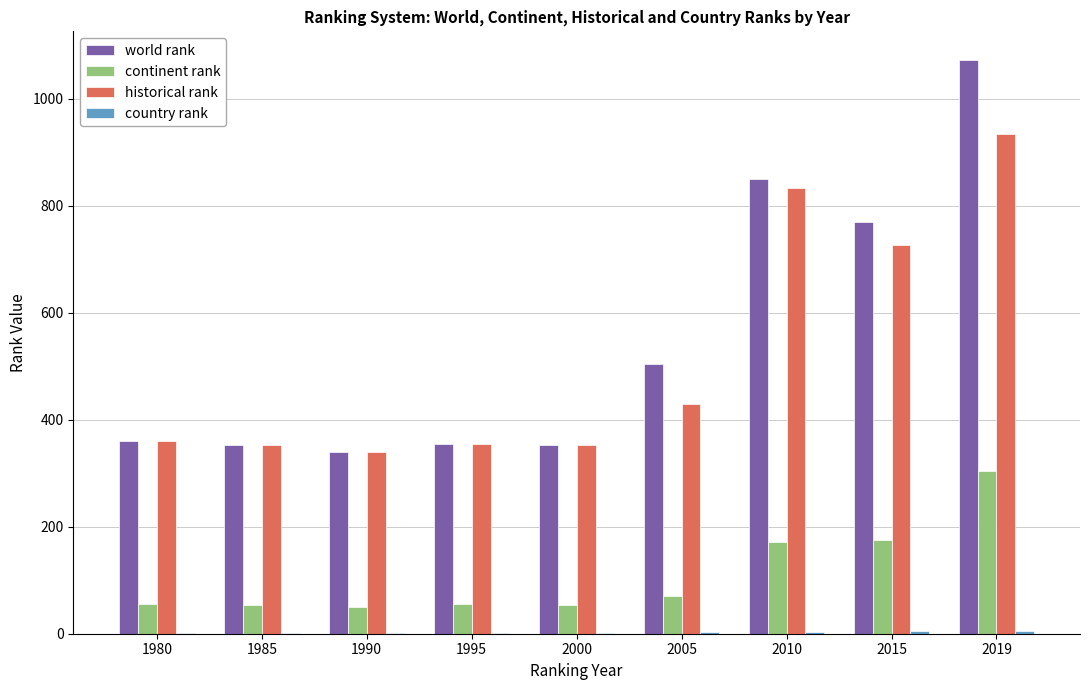

At which category is the sum across all series the highest?

2019